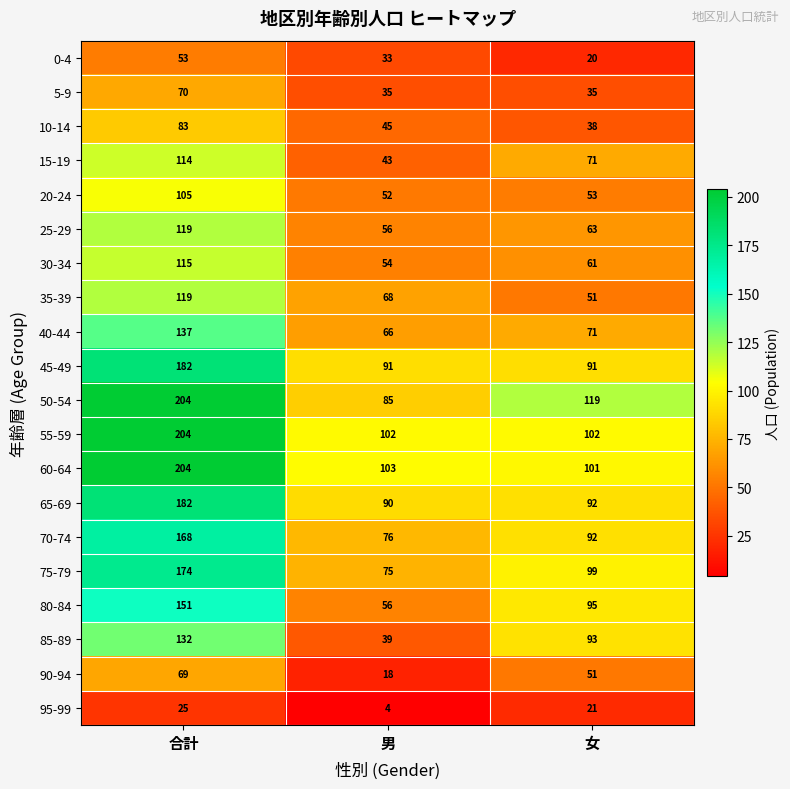

Is the value of 75-79 at 合計 greater than the value of 20-24 at 合計?

Yes